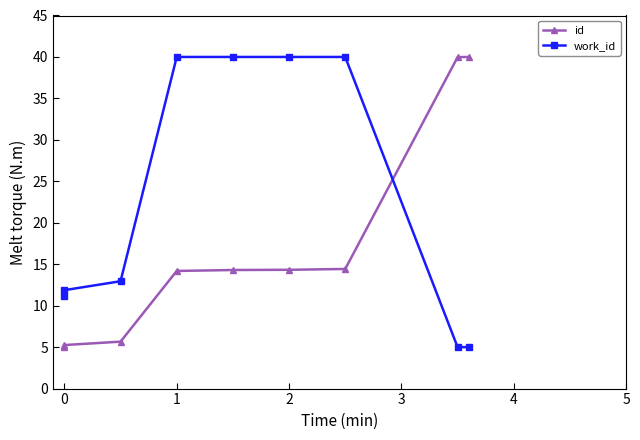

What is the highest value of the id series?

40.0